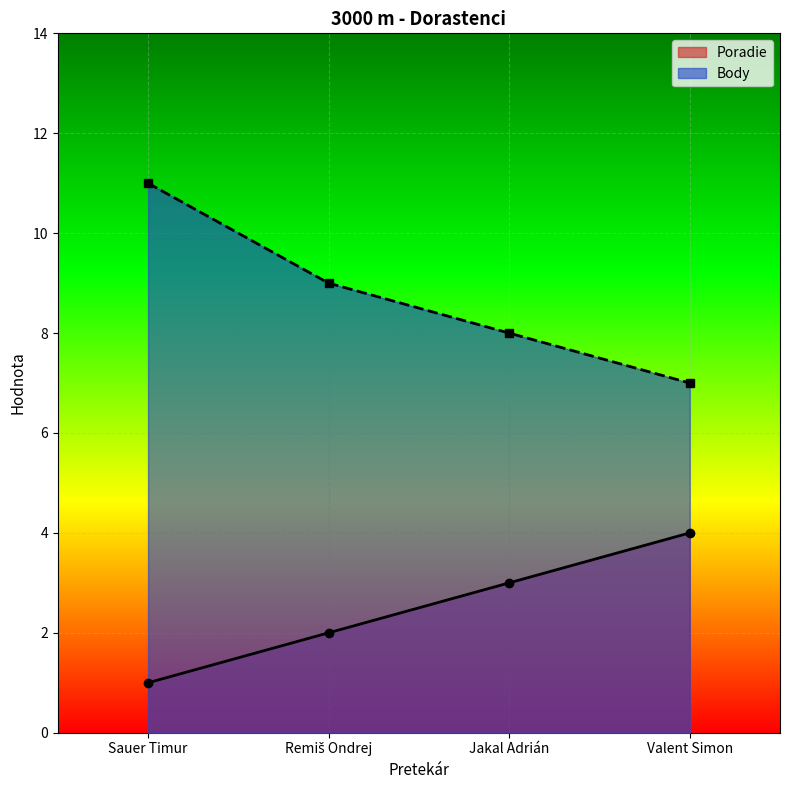

How many data points in Body are above 9?

1